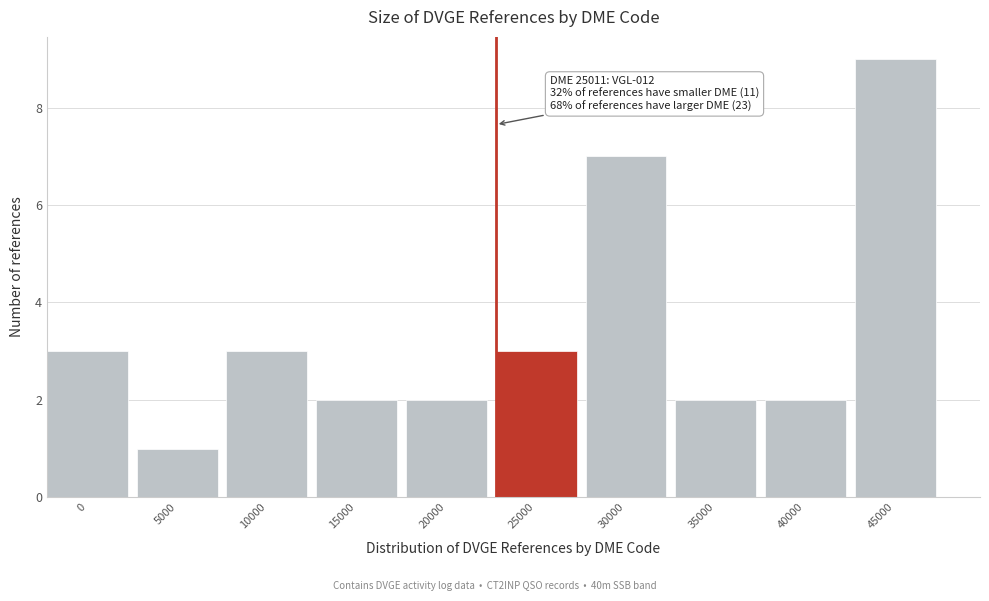

Reading left to right, list all the values displayed in this chart.

0=3	5000=1	10000=3	15000=2	20000=2	25000=3	30000=7	35000=2	40000=2	45000=9